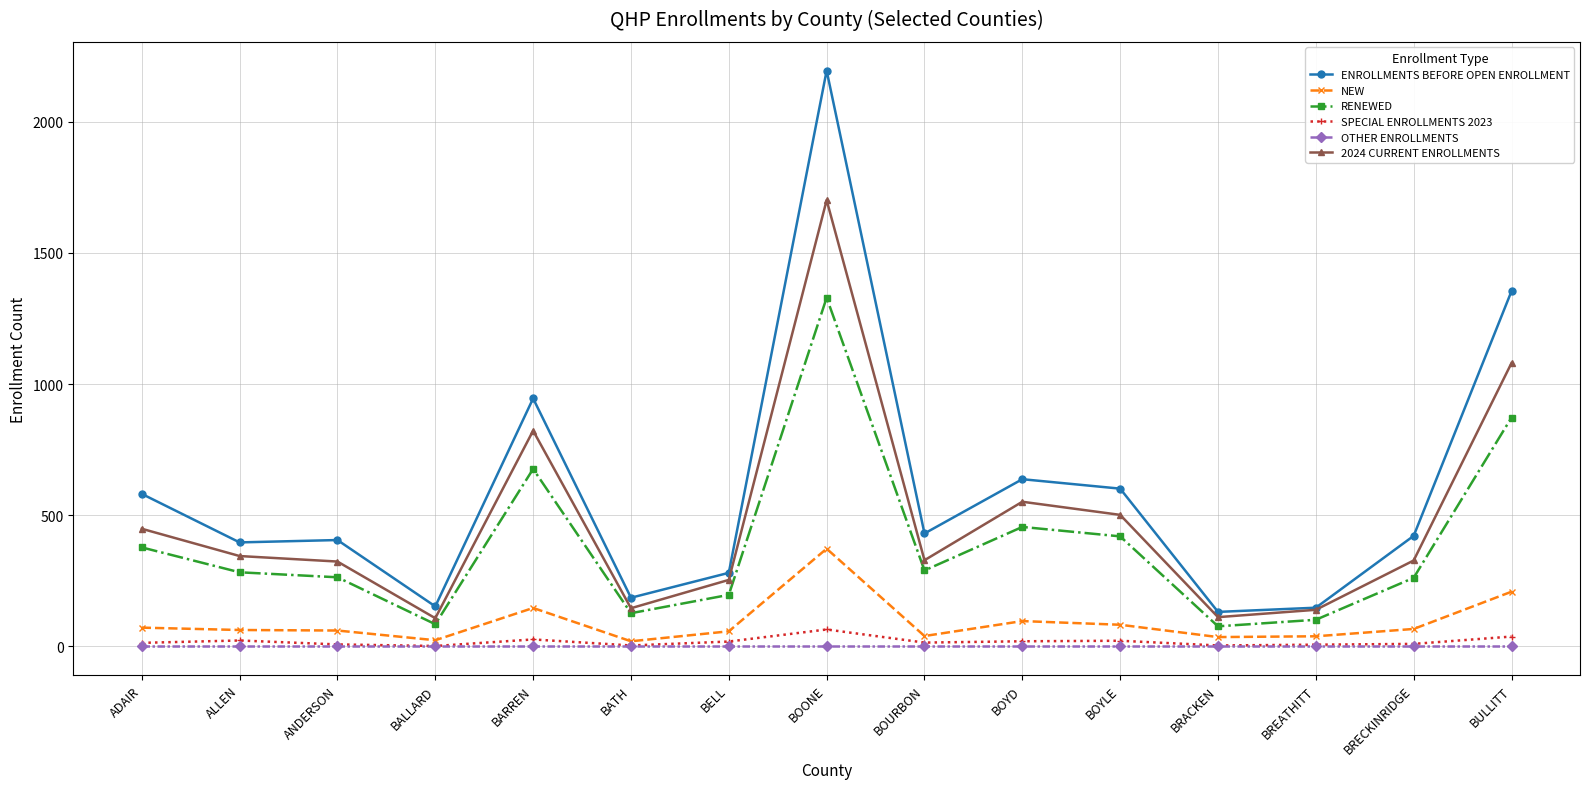

True or false: NEW and 2024 CURRENT ENROLLMENTS intersect in this chart.

False